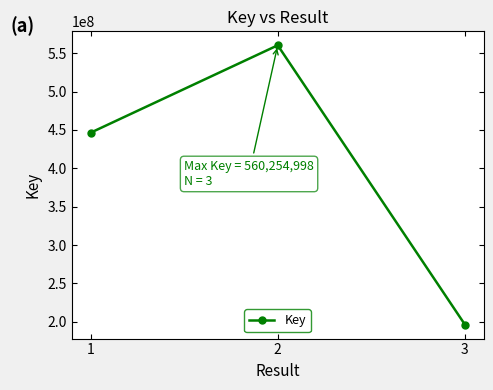

What is the difference between the maximum and minimum values?

363935124